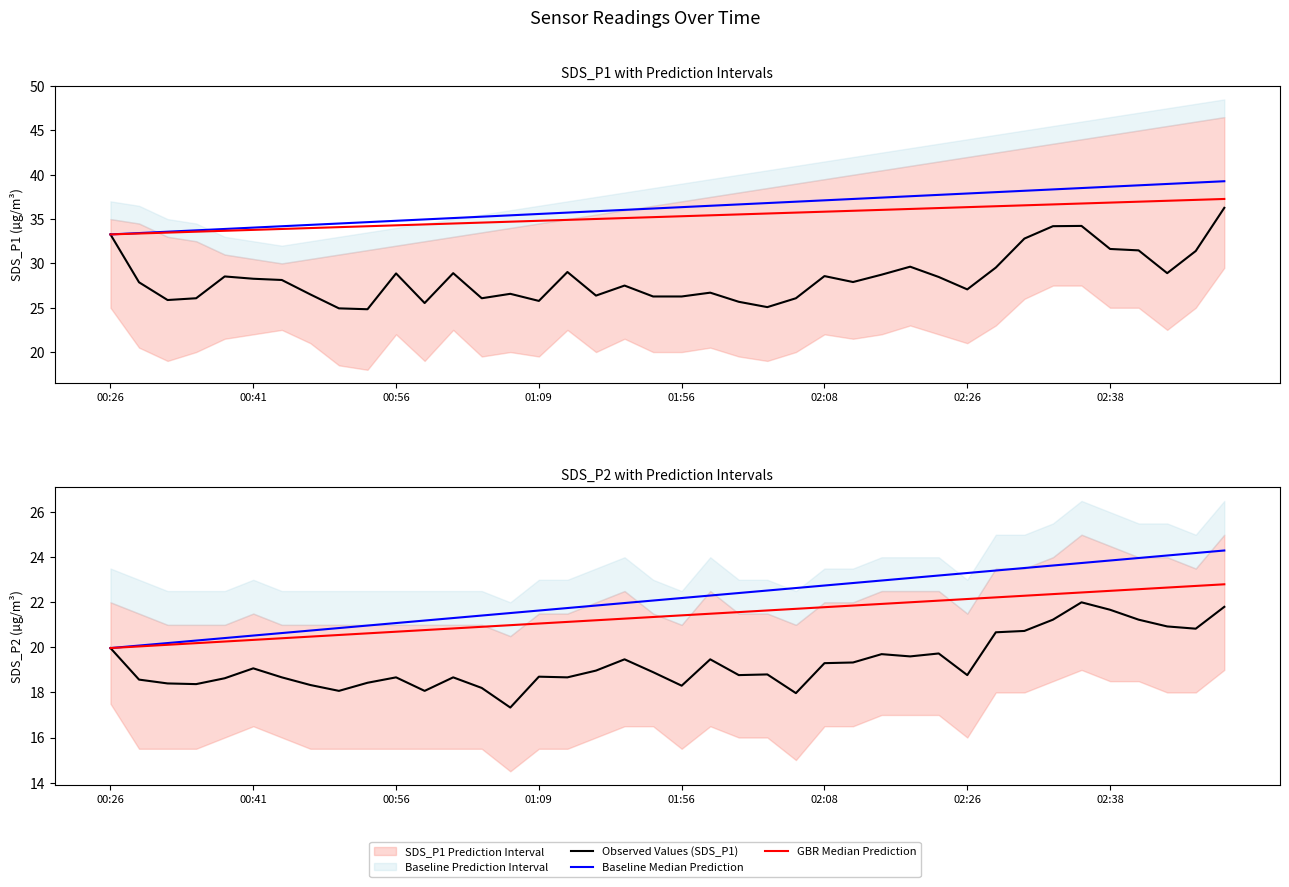

Reading left to right, extract all data points from this chart.

Observed Values (SDS_P1): 33.3	27.9	25.9	26.1	28.5	28.3	28.1	26.5	24.9	24.8	28.9	25.5	28.9	26.1	26.6	25.8	29.0	26.4	27.5	26.3	26.3	26.7	25.7	25.1	26.1	28.6	27.9	28.7	29.6	28.5	27.1	29.5	32.8	34.2	34.2	31.6	31.5	28.9	31.4	36.3
Baseline Median Prediction: 20.0	20.1	20.2	20.3	20.4	20.5	20.6	20.7	20.9	21.0	21.1	21.2	21.3	21.4	21.5	21.6	21.7	21.9	22.0	22.1	22.2	22.3	22.4	22.5	22.6	22.7	22.9	23.0	23.1	23.2	23.3	23.4	23.5	23.6	23.7	23.9	24.0	24.1	24.2	24.3
GBR Median Prediction: 20.0	20.0	20.1	20.2	20.3	20.3	20.4	20.5	20.6	20.6	20.7	20.8	20.8	20.9	21.0	21.1	21.1	21.2	21.3	21.3	21.4	21.5	21.6	21.6	21.7	21.8	21.9	21.9	22.0	22.1	22.1	22.2	22.3	22.4	22.4	22.5	22.6	22.7	22.7	22.8
Observed Values (SDS_P2): 20.0	18.6	18.4	18.4	18.6	19.1	18.7	18.3	18.1	18.4	18.7	18.1	18.7	18.2	17.3	18.7	18.7	19.0	19.5	18.9	18.3	19.5	18.8	18.8	18.0	19.3	19.3	19.7	19.6	19.7	18.8	20.7	20.7	21.2	22.0	21.7	21.2	20.9	20.8	21.8